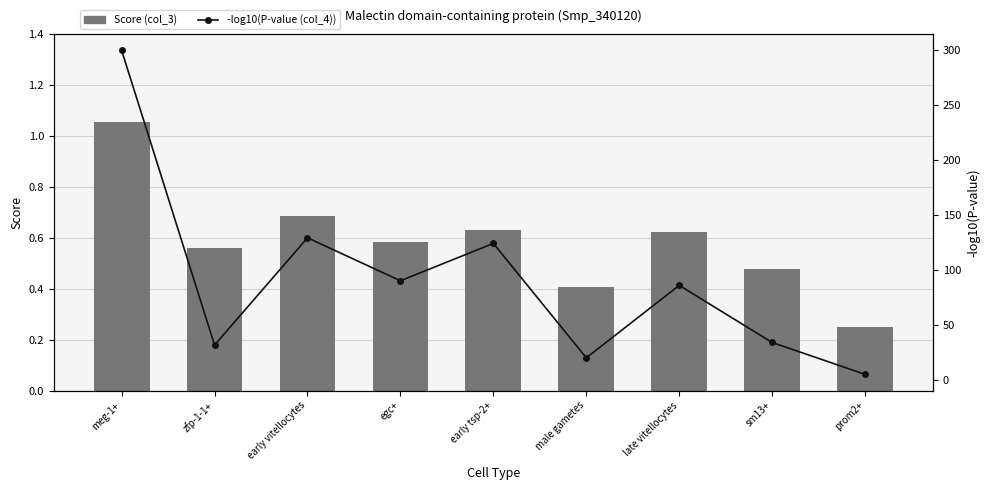

Rank the series by their maximum value, from highest to lowest.

-log10(P-value (col_4)), Score (col_3)